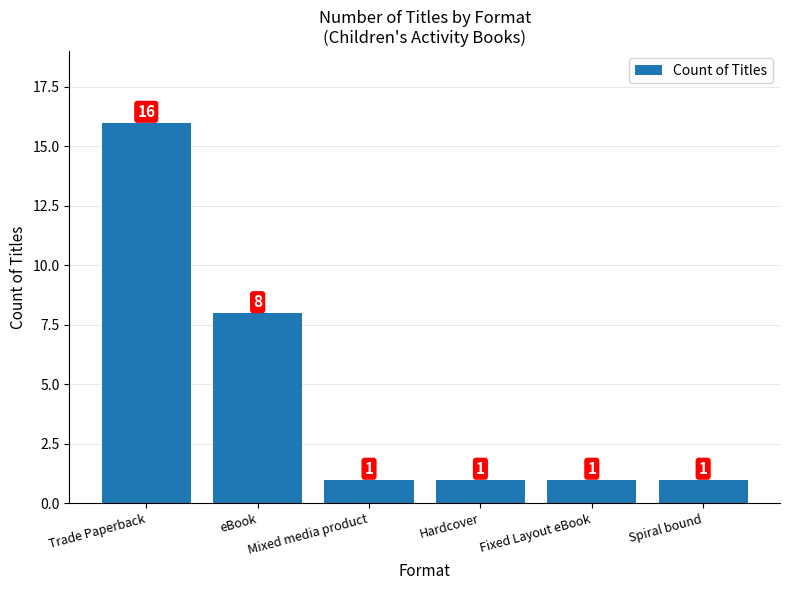

Count the number of data series in this chart.

1